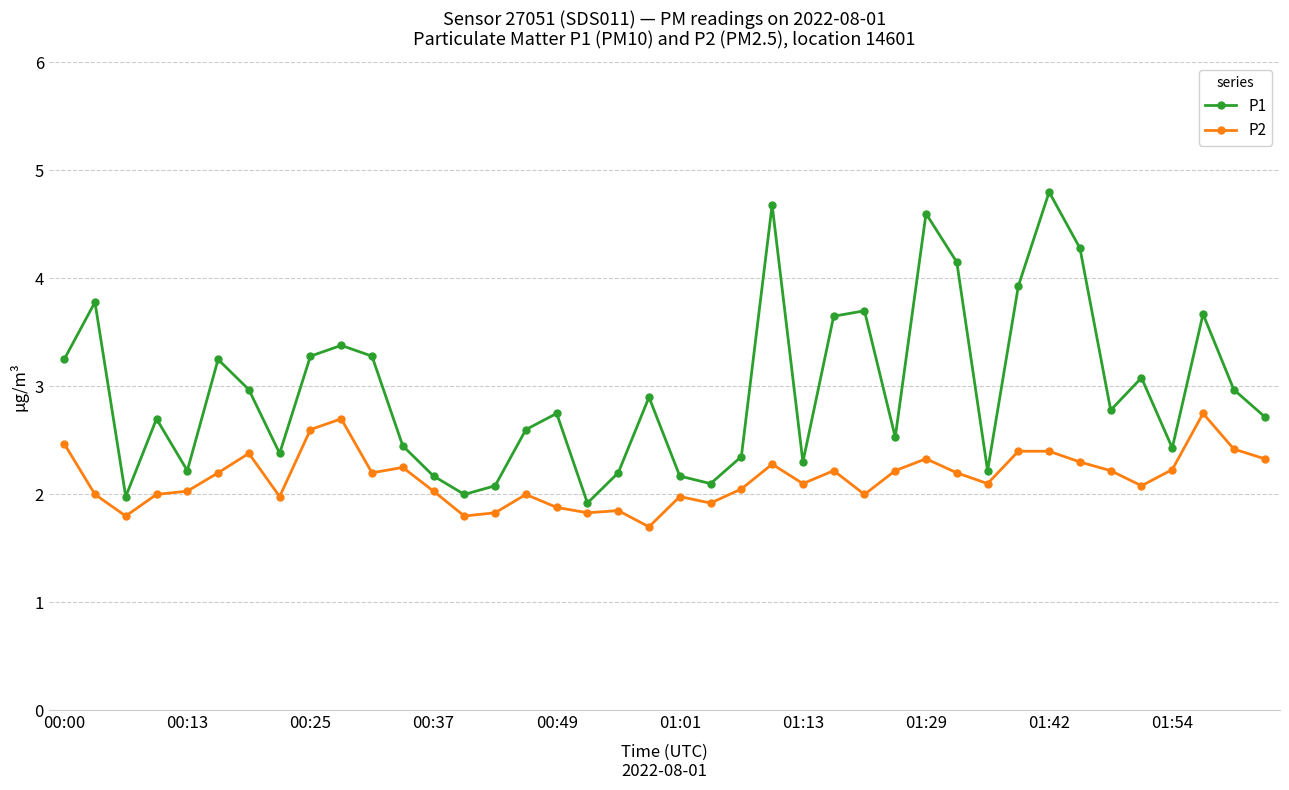

Rank the series by their average value, from highest to lowest.

P1, P2